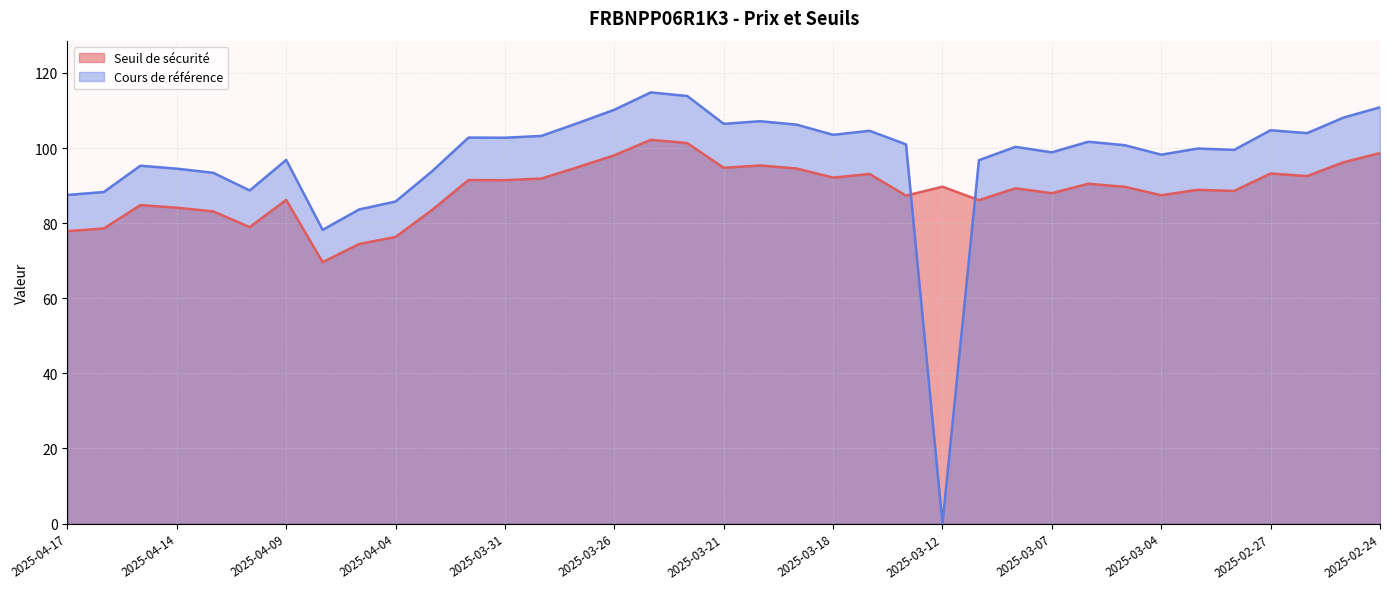

True or false: Seuil de sécurité has a value of 33.2 at 2025-04-03.

False